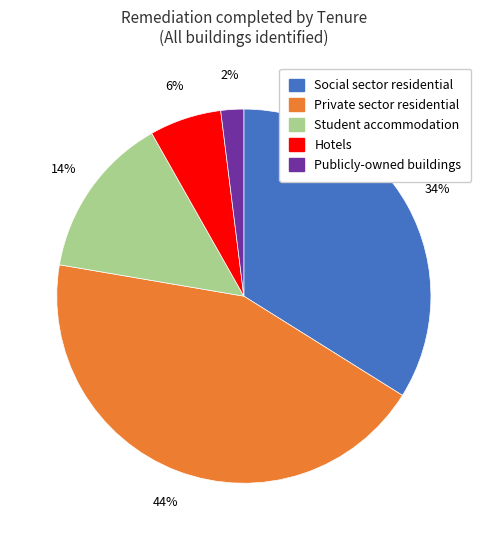

Does Private sector residential account for over 50% of the chart?

No